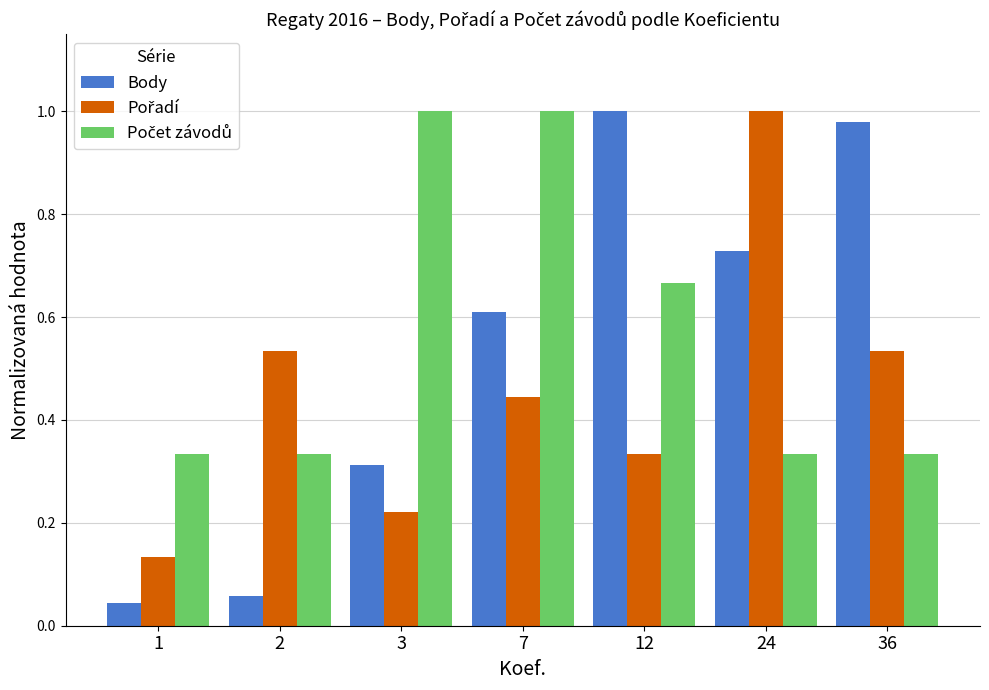

Which series has the widest spread of values?

Body